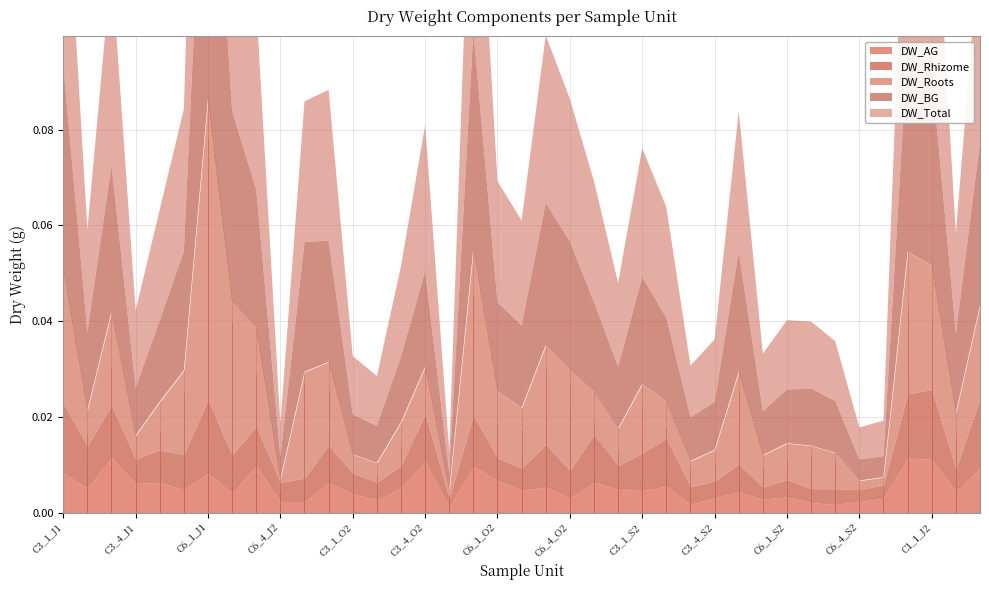

Which series changed the most between C3_1_J3 and C6_4_S1?

DW_Total